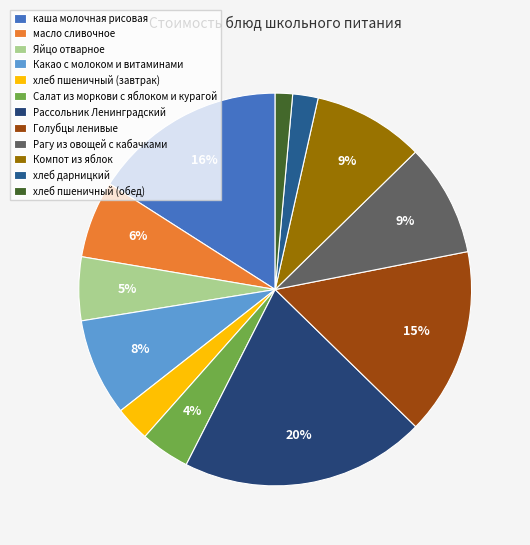

Is there a majority slice in this chart?

No